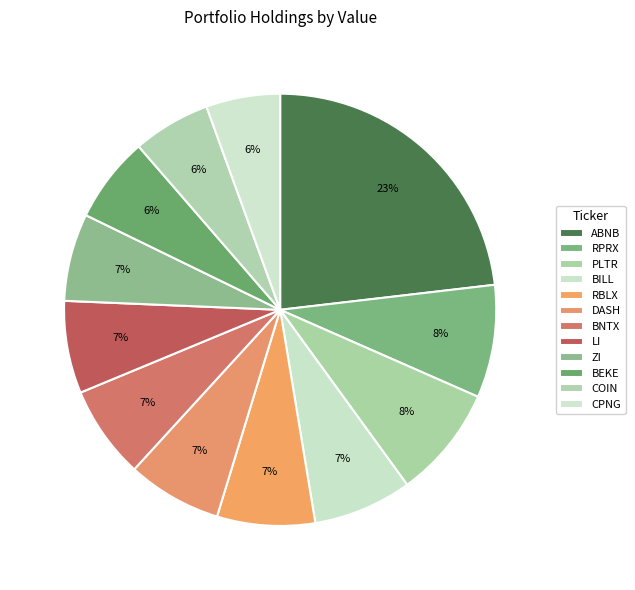

Combined, do CPNG and PLTR account for over 50%?

No